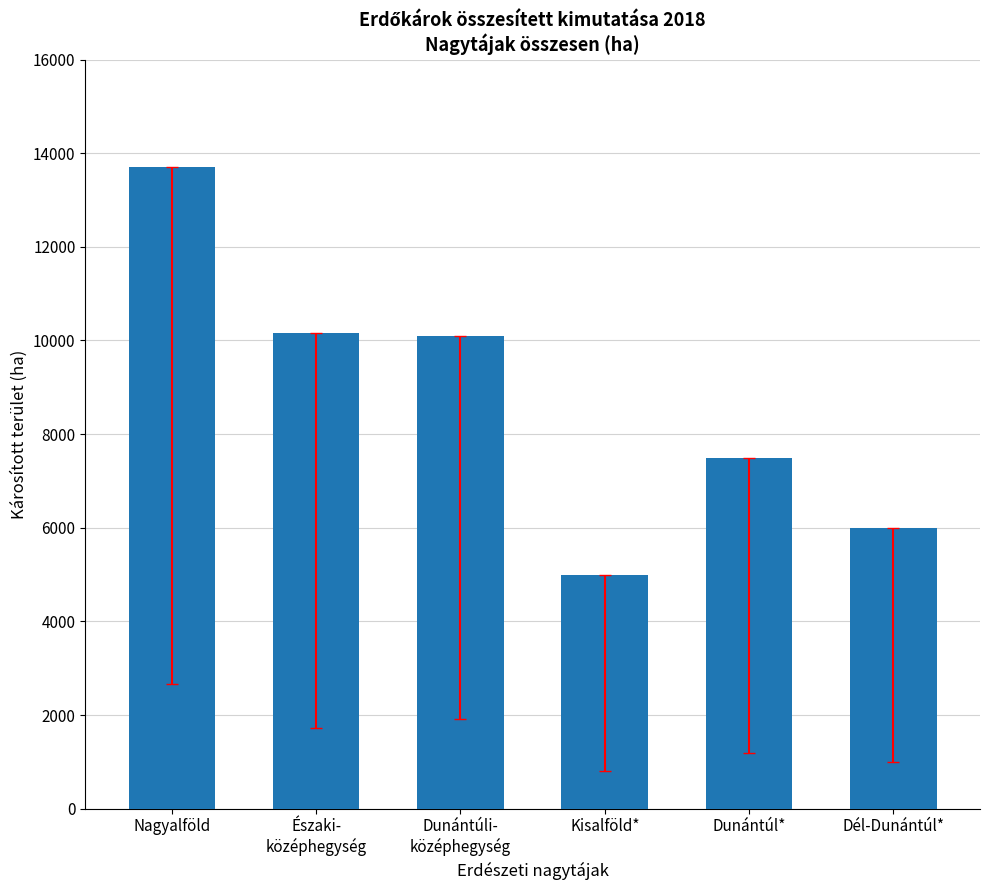

What is the maximum value shown in the chart?

13697.1